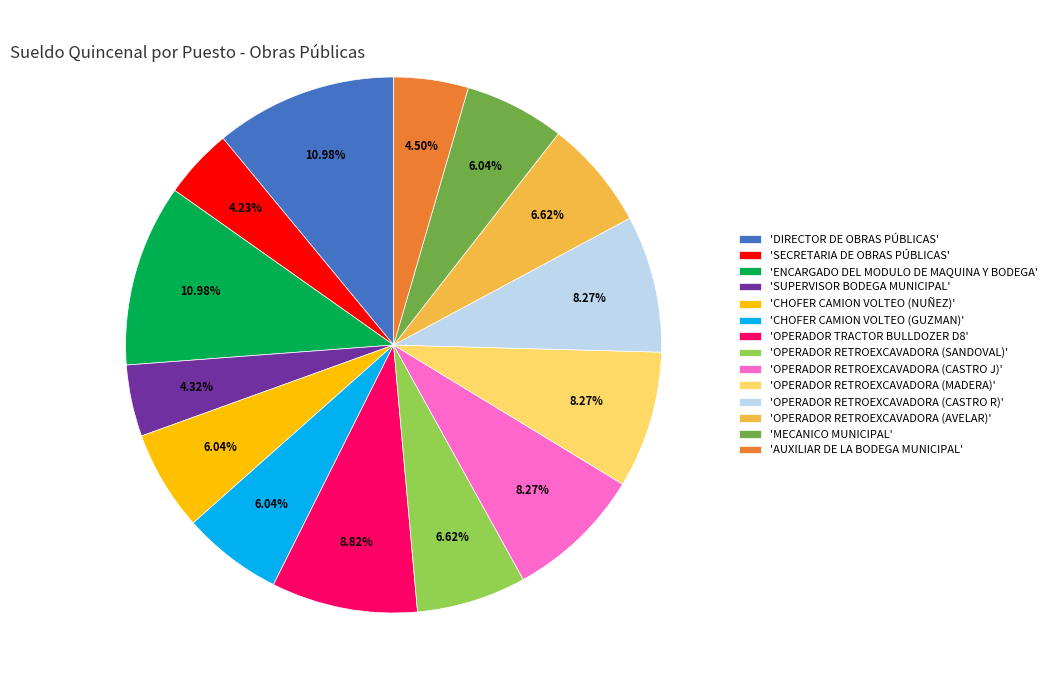

Does any single category account for the majority?

No